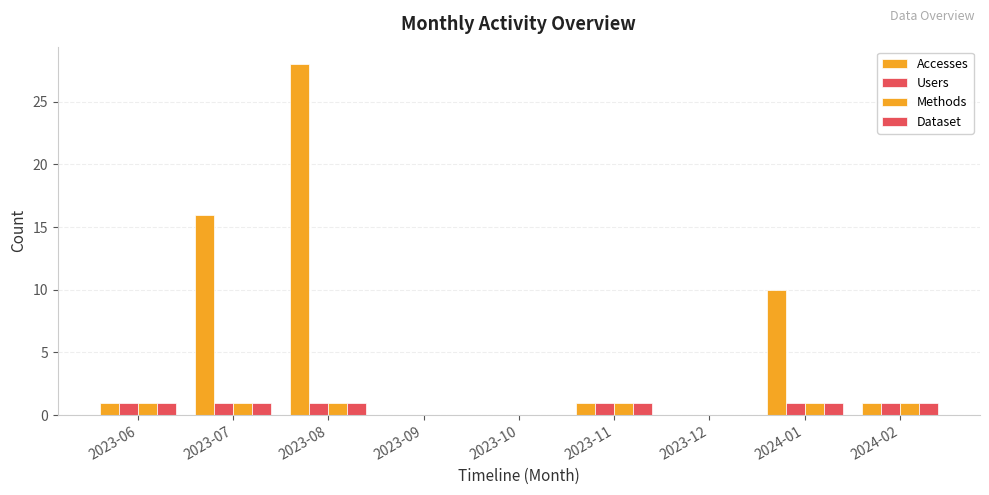

Reading left to right, what are all the values shown in this chart?

Accesses: 1	16	28	0	0	1	0	10	1
Users: 1	1	1	0	0	1	0	1	1
Methods: 1	1	1	0	0	1	0	1	1
Dataset: 1	1	1	0	0	1	0	1	1